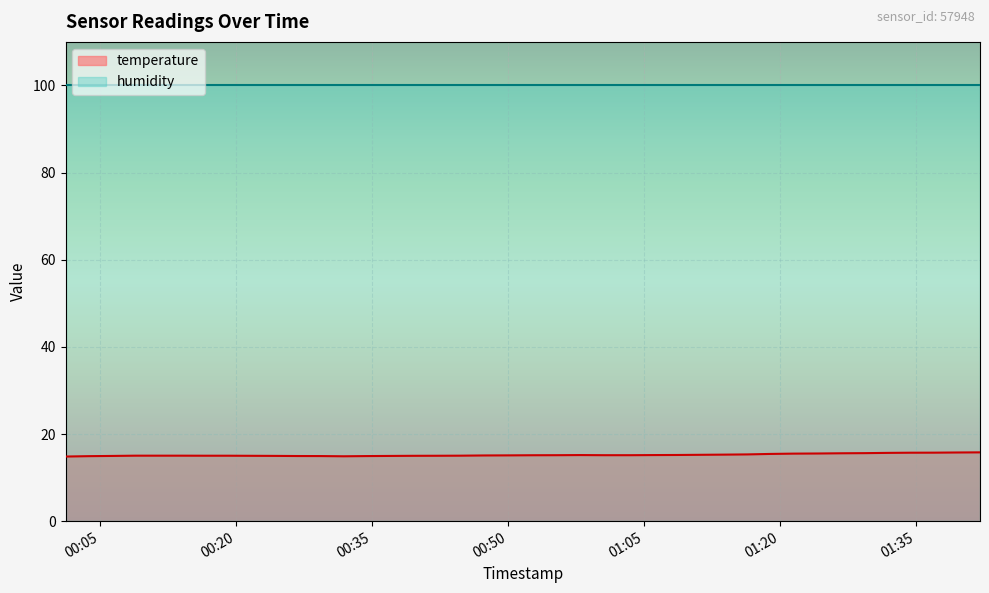

At which label does the data first exceed 15?

2023-07-09T00:08:55